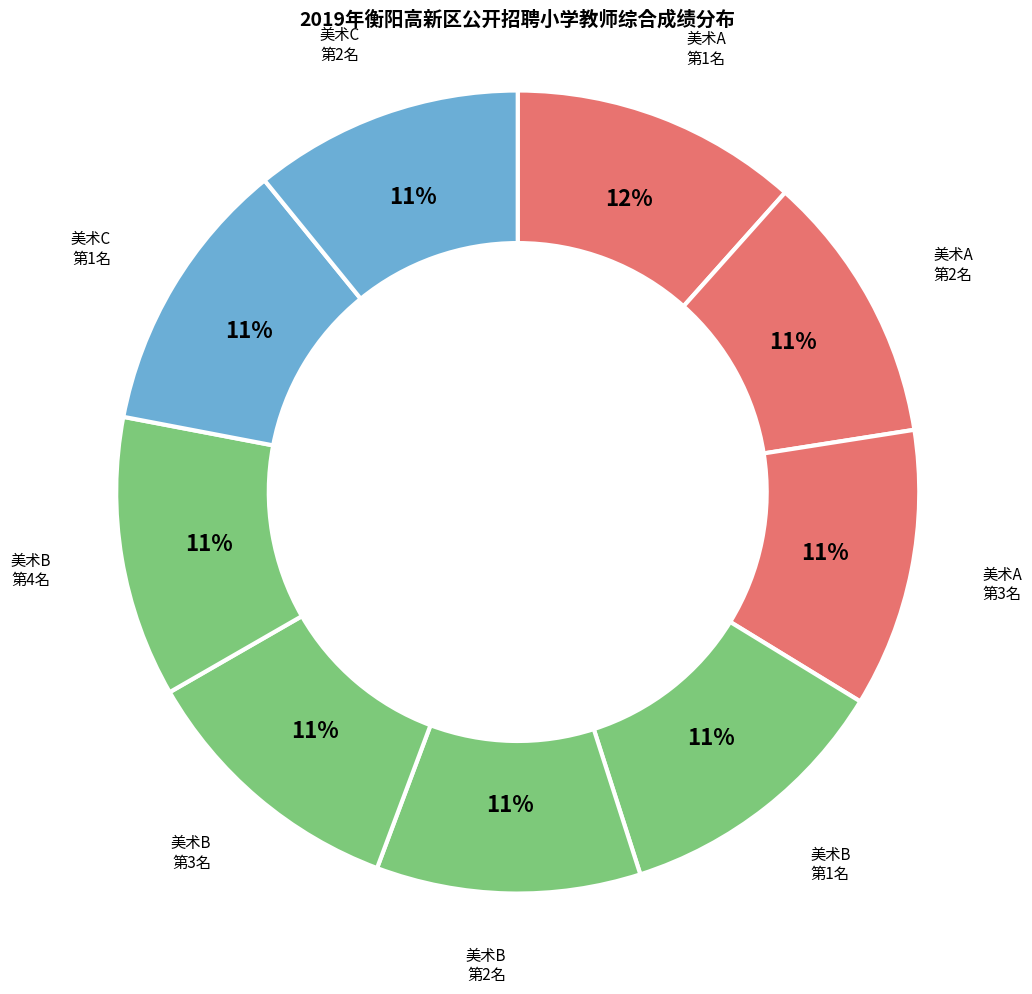

How many slices are in this pie chart?

9